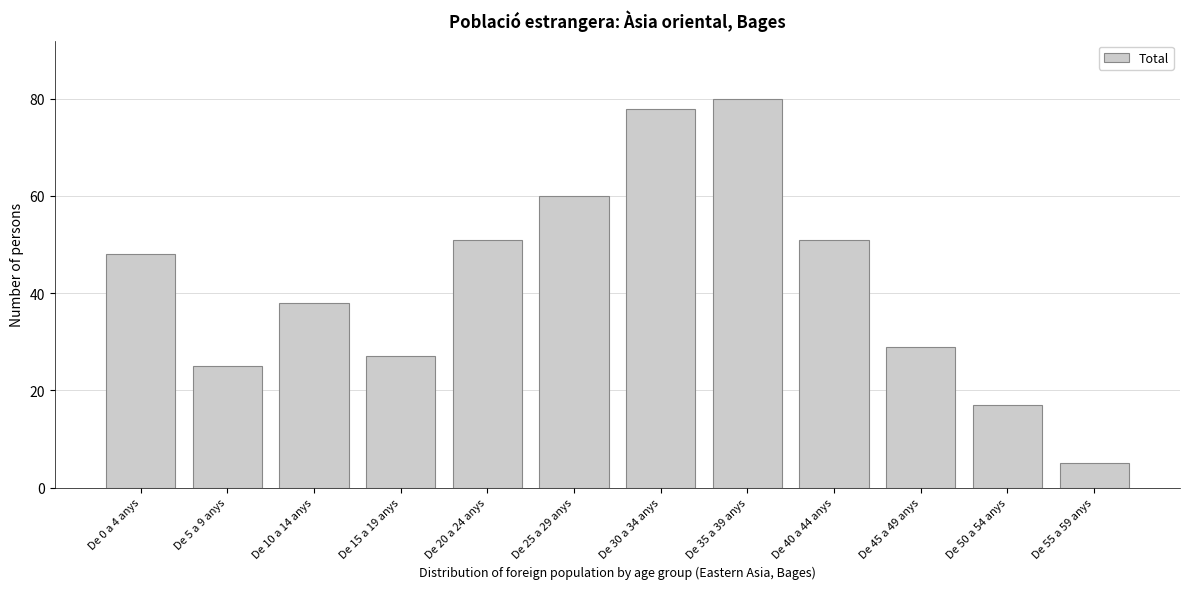

Reading left to right, list all the values displayed in this chart.

48	25	38	27	51	60	78	80	51	29	17	5